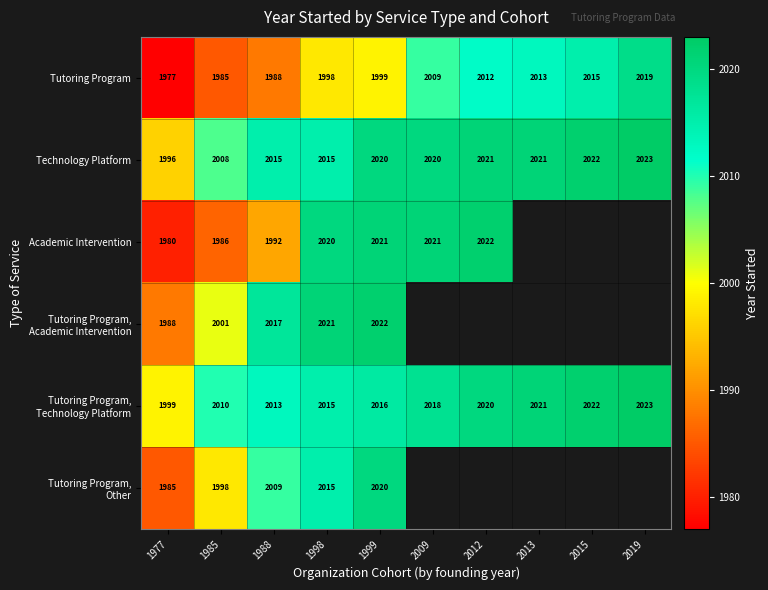

The value of Academic Intervention at 1985 is 960.6. True or false?

False